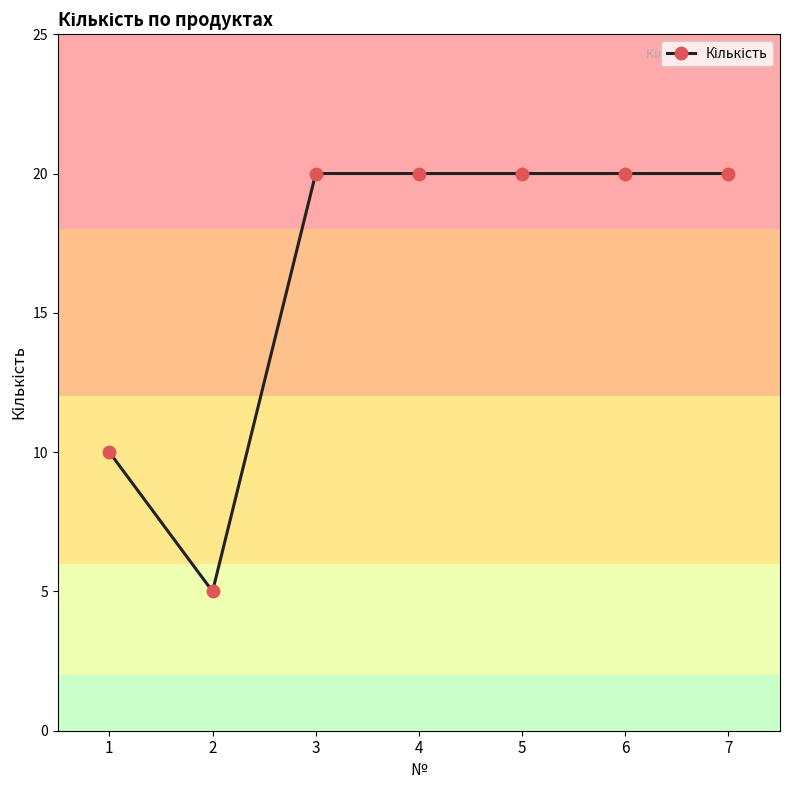

How many distinct data groups are displayed?

1